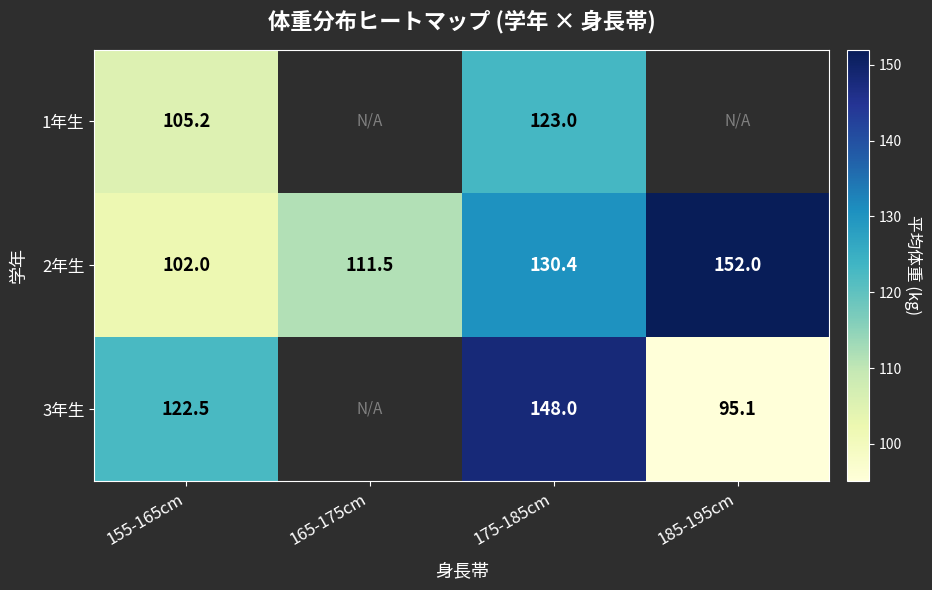

The 1年生 series shows 80.5 at 175-185cm. True or false?

False